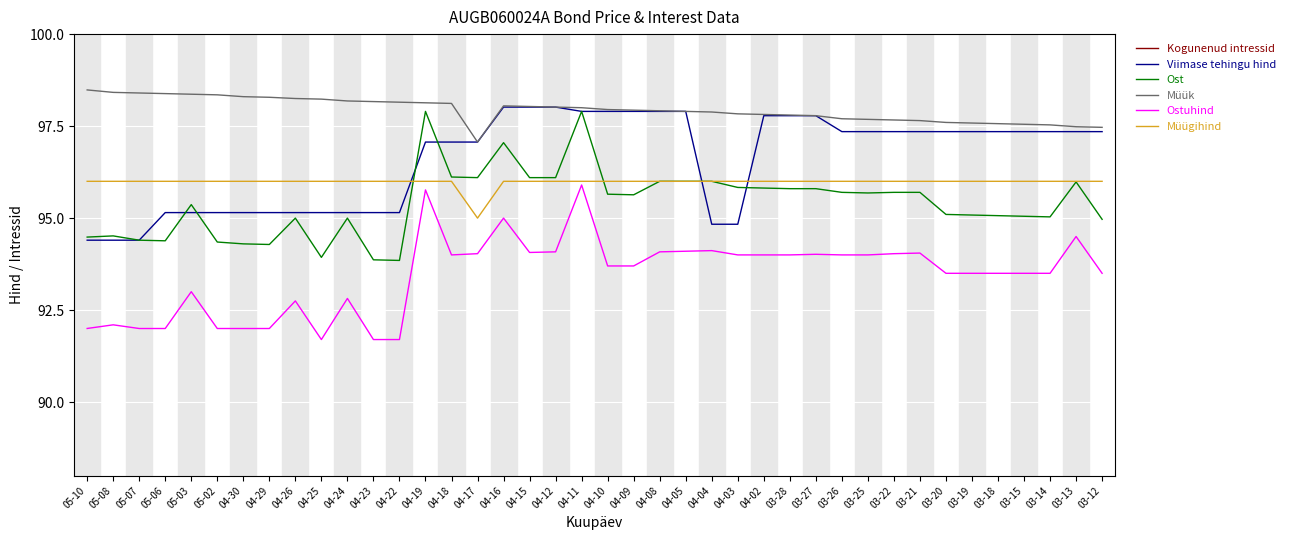

Which series has the widest spread of values?

Ostuhind